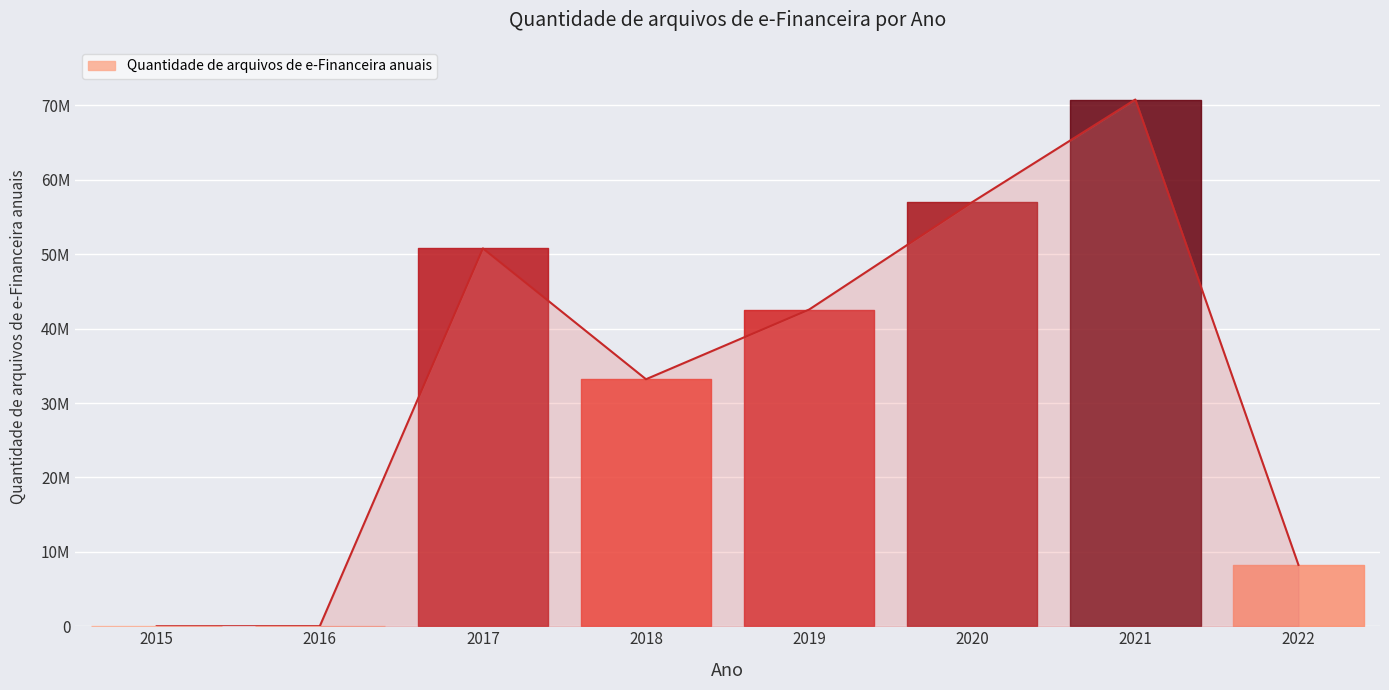

What is the difference between the second highest and second lowest values?

56996690